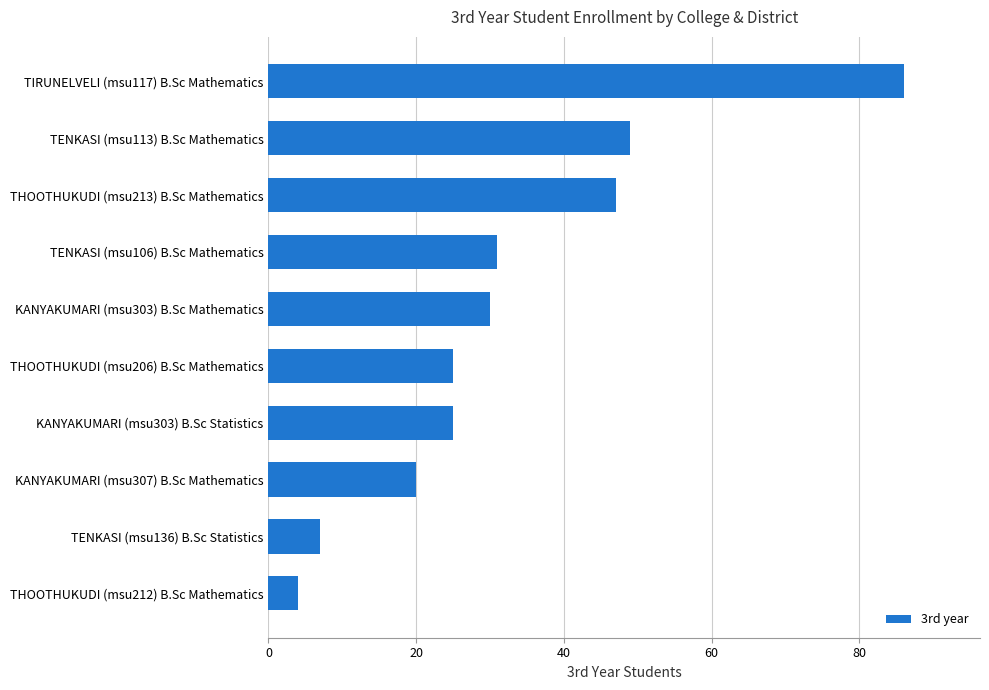

Is it true that the value at TENKASI (msu106) B.Sc Mathematics is 53?

False